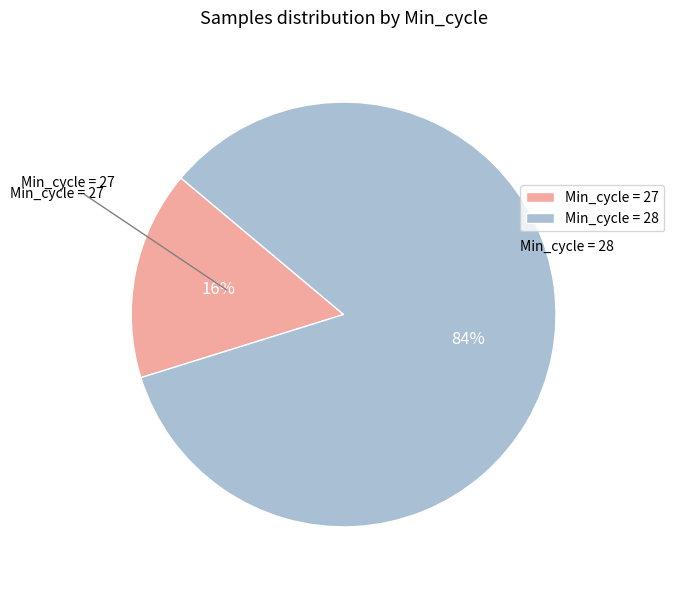

What percentage is the Min_cycle = 28 slice, to the nearest percent?

84%